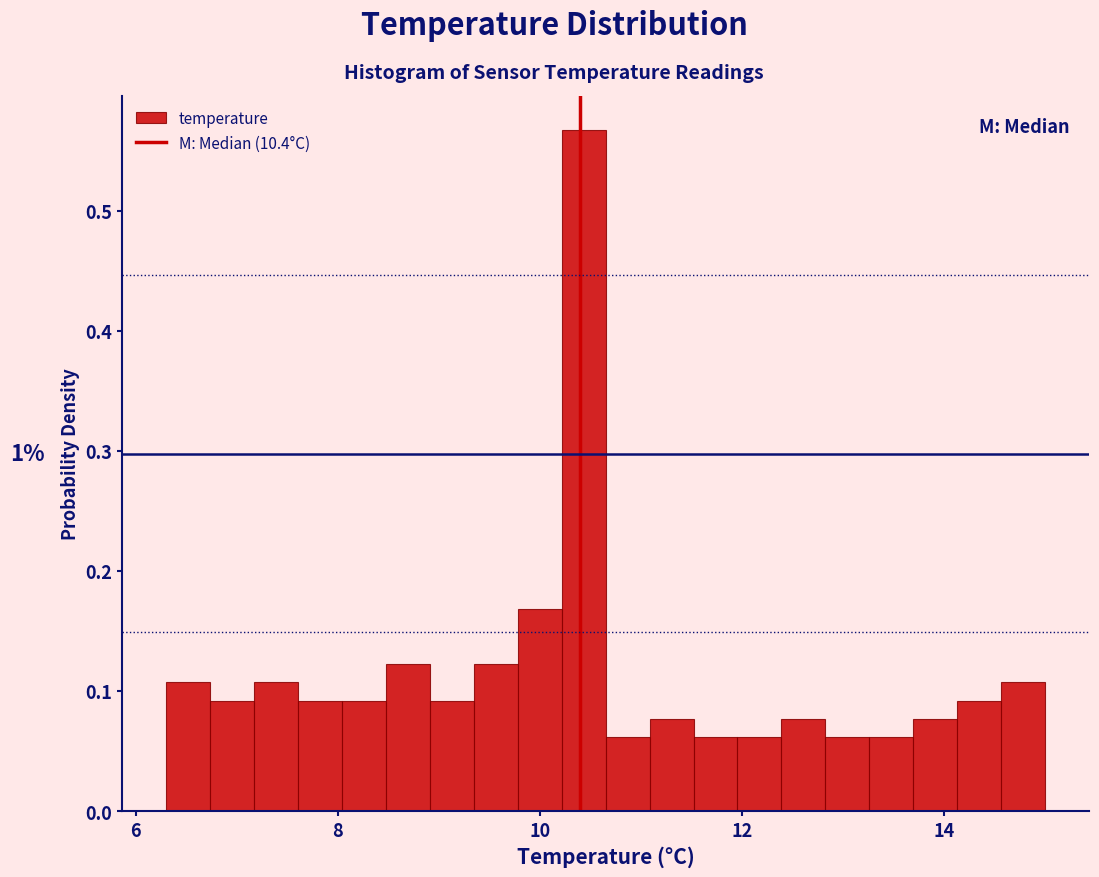

Around what value on the x-axis is the tallest bar? Give the approximate position of its centre, as read against the axis.

10.4